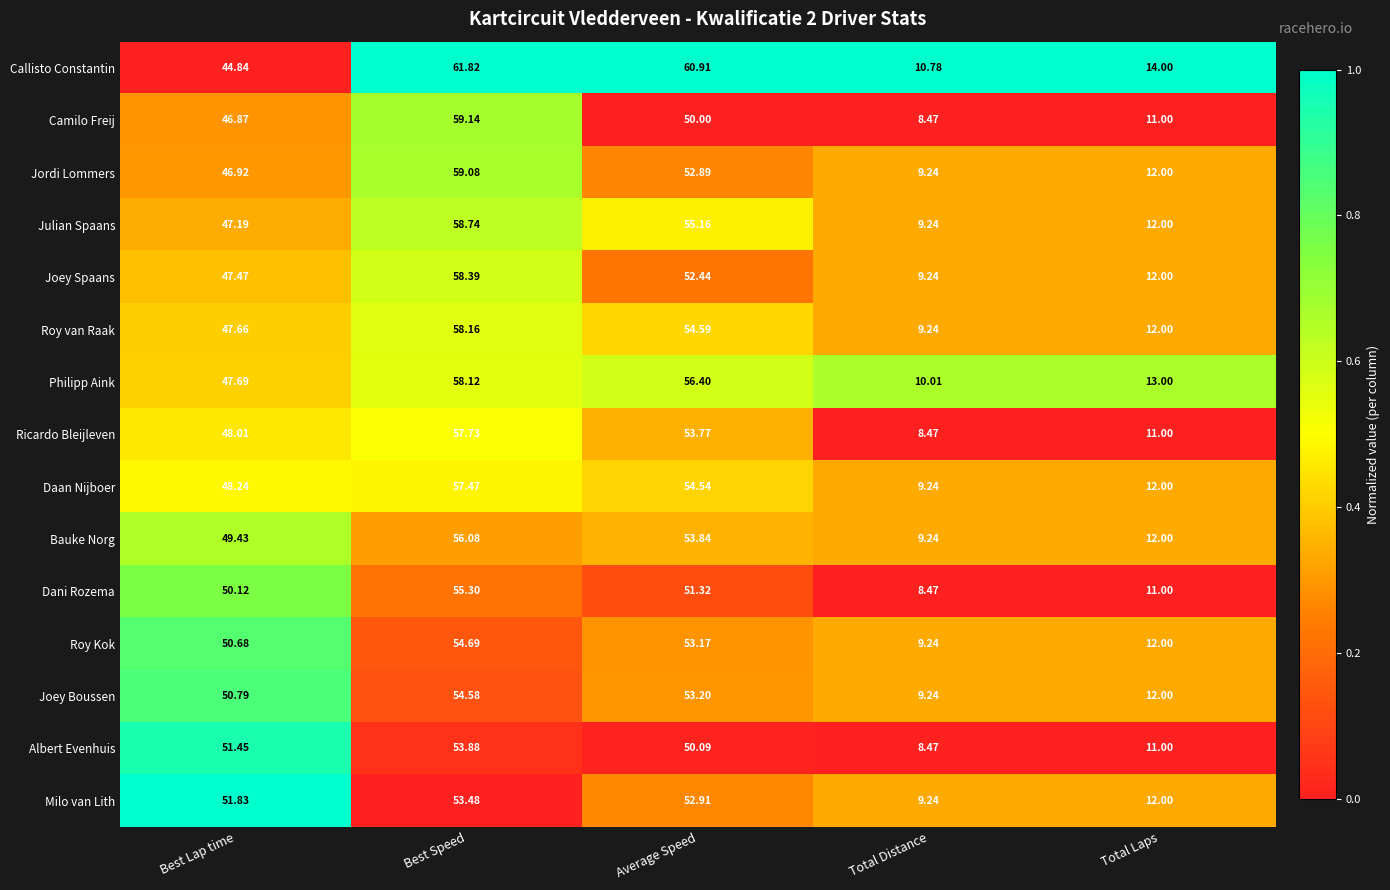

Rank the series by their maximum value, from lowest to highest.

Milo van Lith, Albert Evenhuis, Joey Boussen, Roy Kok, Dani Rozema, Bauke Norg, Daan Nijboer, Ricardo Bleijleven, Philipp Aink, Roy van Raak, Joey Spaans, Julian Spaans, Jordi Lommers, Camilo Freij, Callisto Constantin